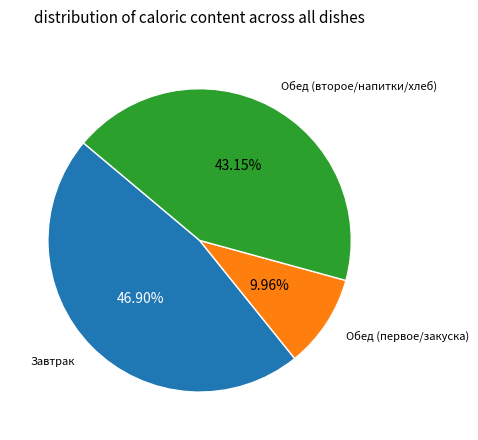

Is there a majority slice in this chart?

No